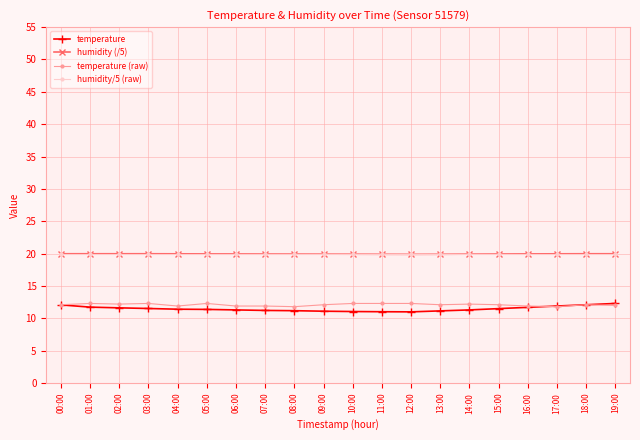

Is the value of temperature (raw) at 15:00 greater than the value of humidity (/5) at 09:00?

No